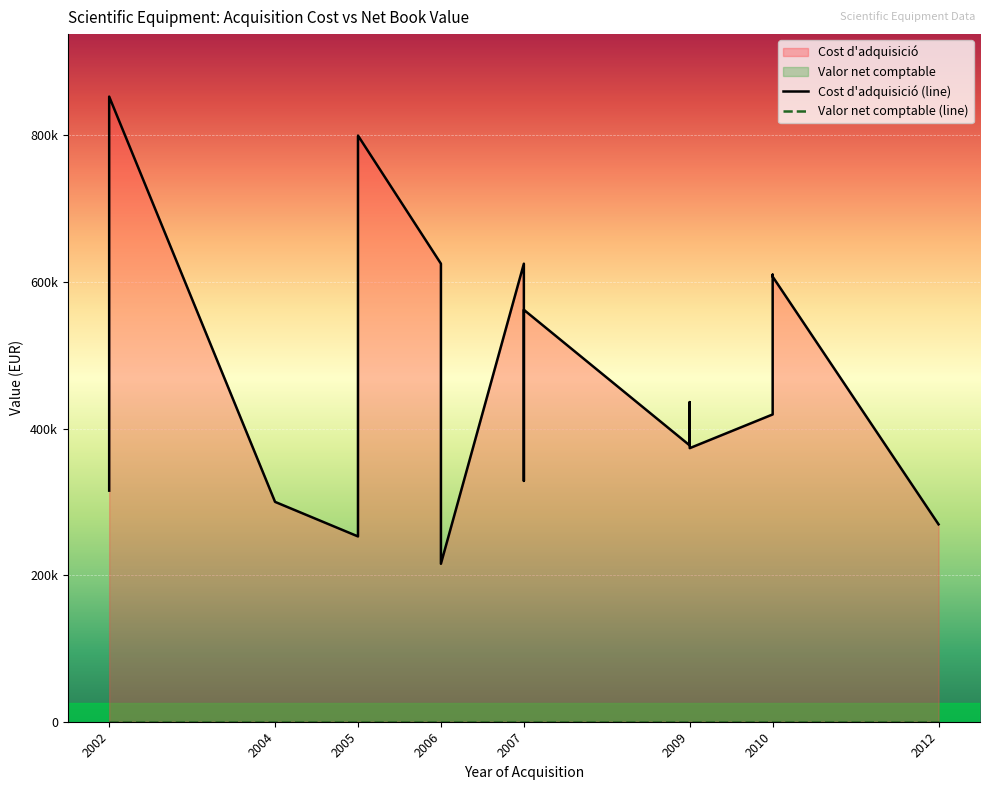

What is the minimum value shown in the chart?

215517.2